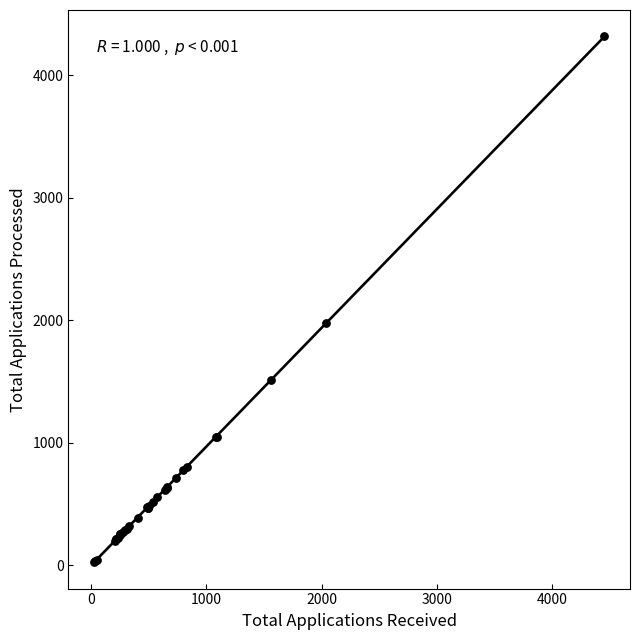

What Y value in the scatter plot is closest to 2172?

1980